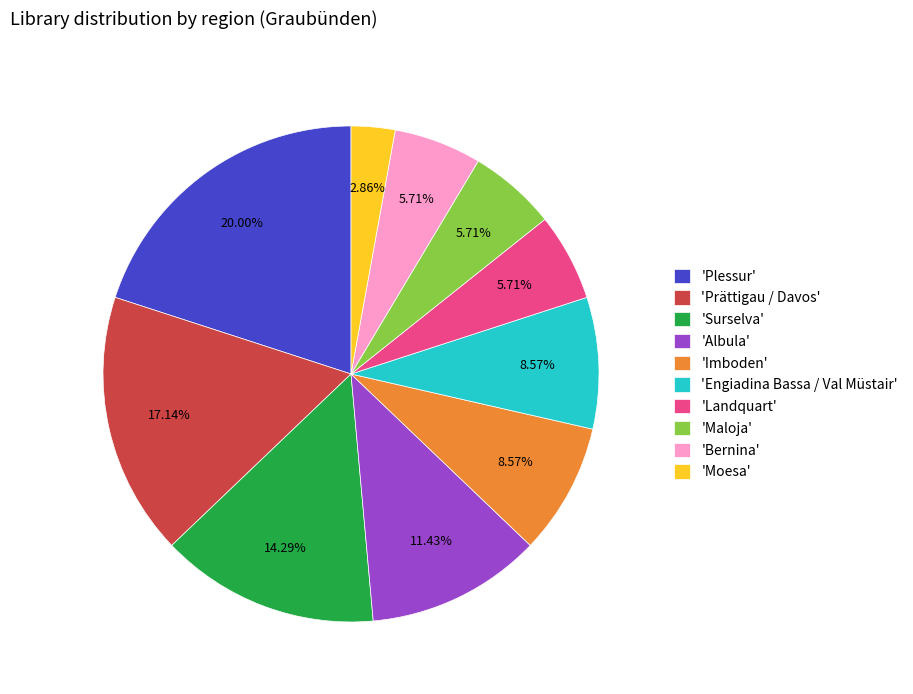

Does 'Surselva' represent more than half of the total?

No